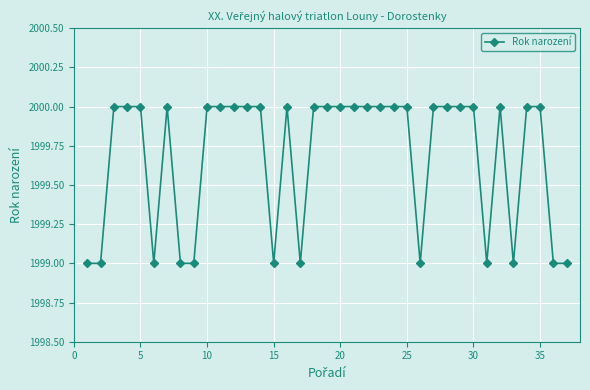

What is the average value?

2000